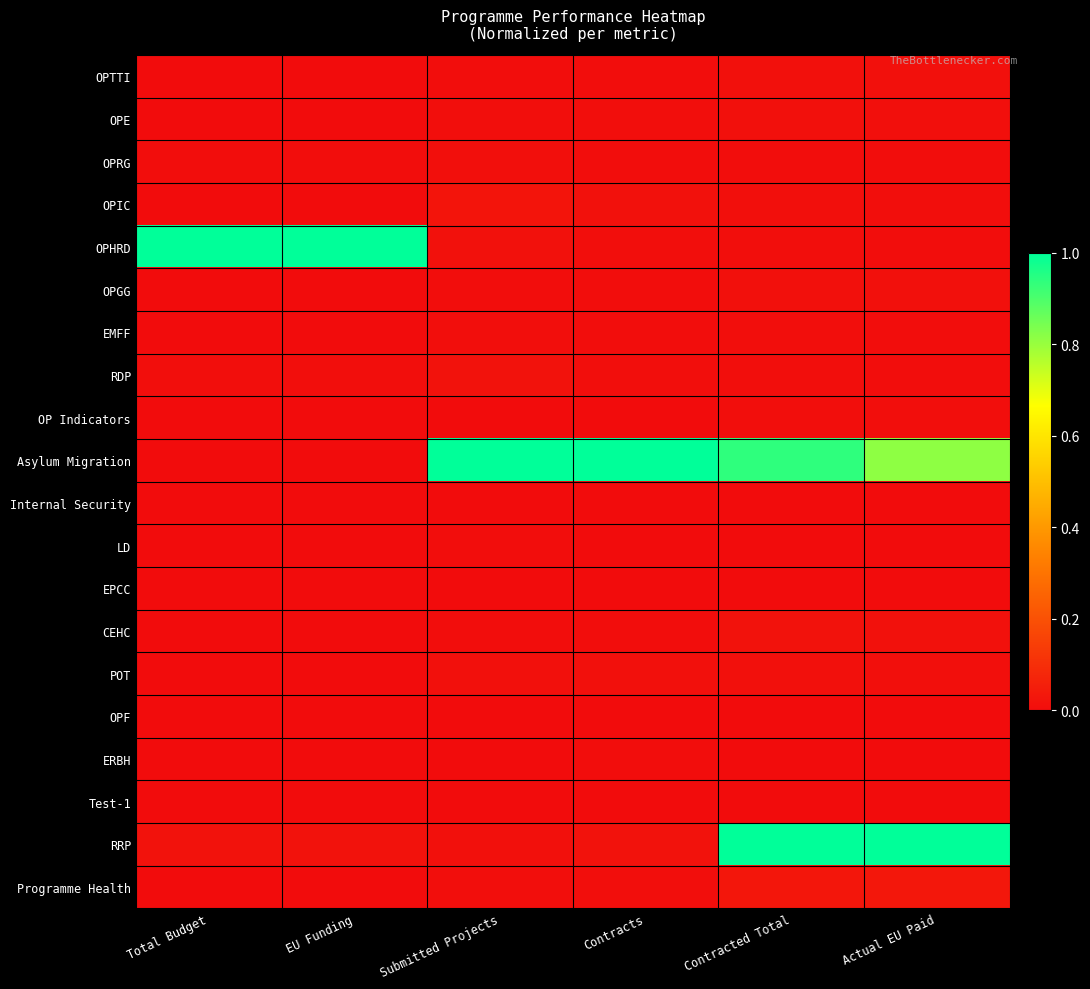

Rank the series by their maximum value, from highest to lowest.

OPHRD, Asylum Migration, RRP, Programme Health, OPIC, CEHC, RDP, OPGG, POT, OPTTI, OPE, OPRG, OP Indicators, EMFF, LD, ERBH, OPF, Internal Security, Test-1, EPCC